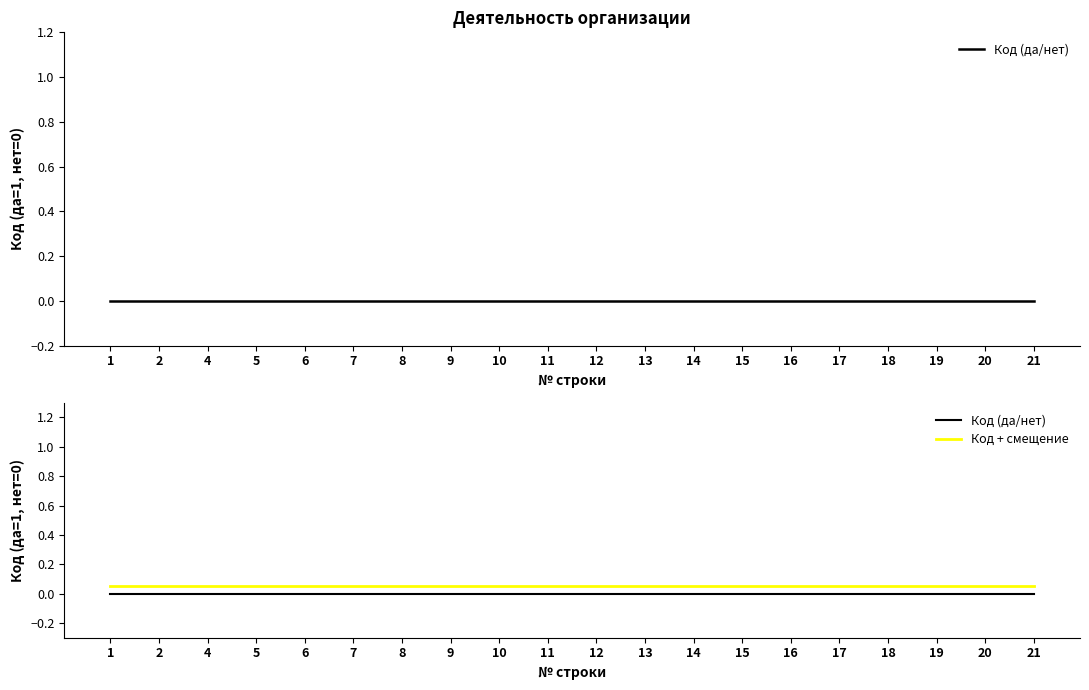

True or false: Код (да/нет) and Код + смещение intersect in this chart.

False